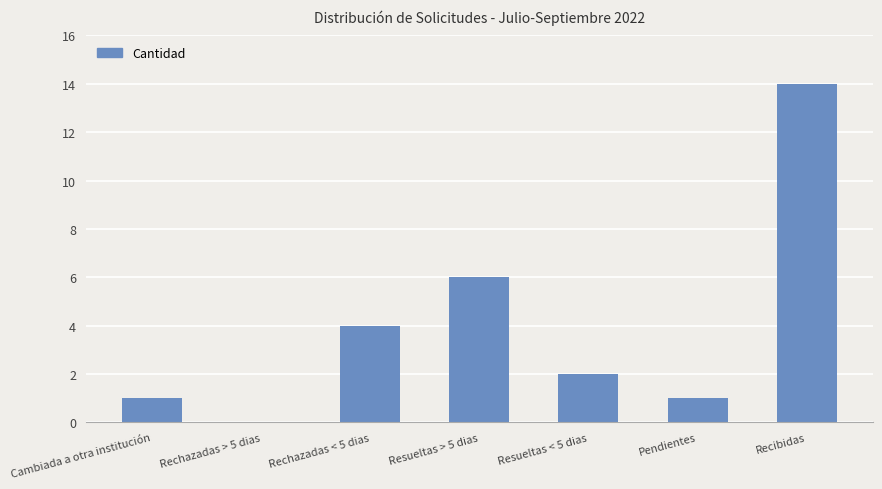

What is the average value?

4